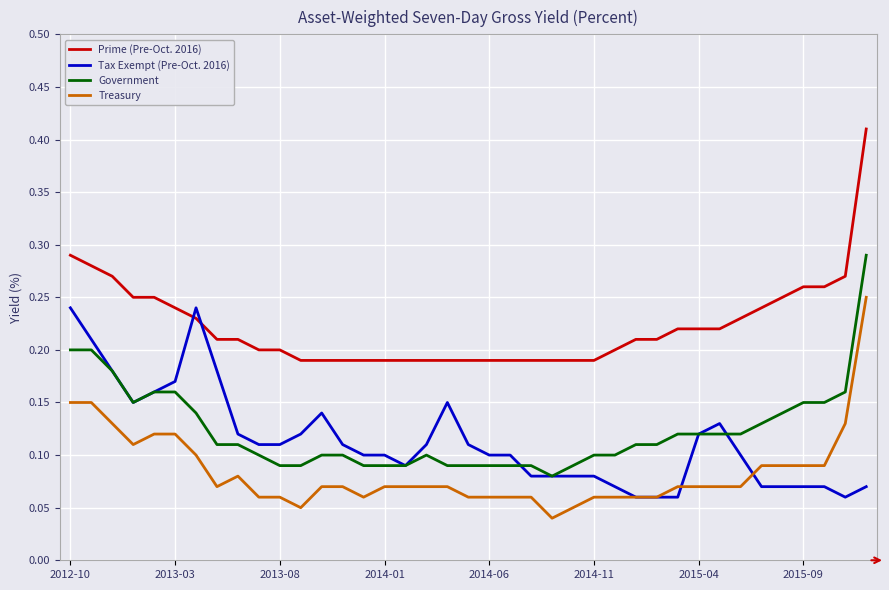

True or false: Government and Prime (Pre-Oct. 2016) cross at least once.

False